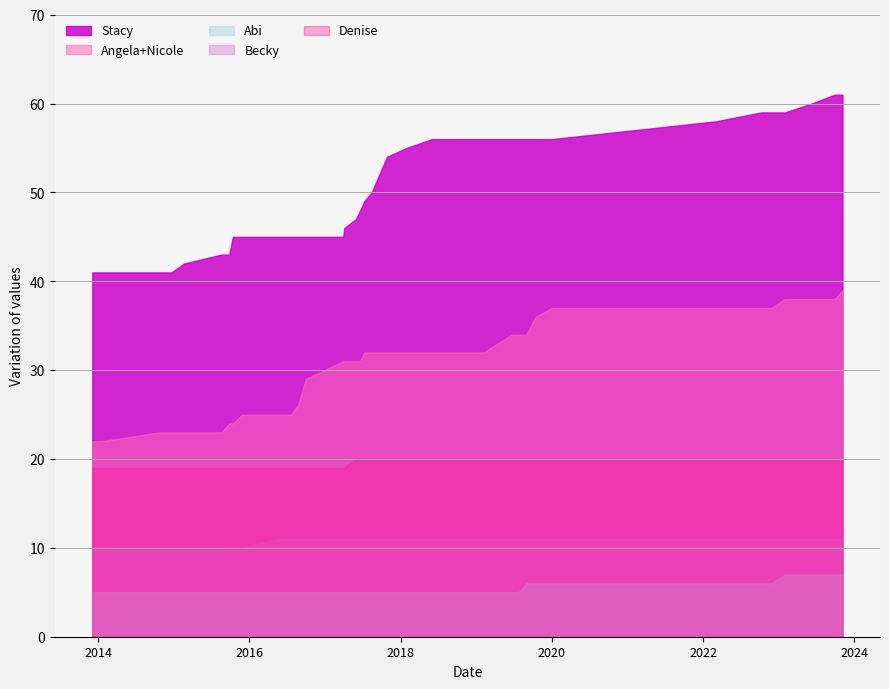

Which series has the largest total across all categories?

Stacy